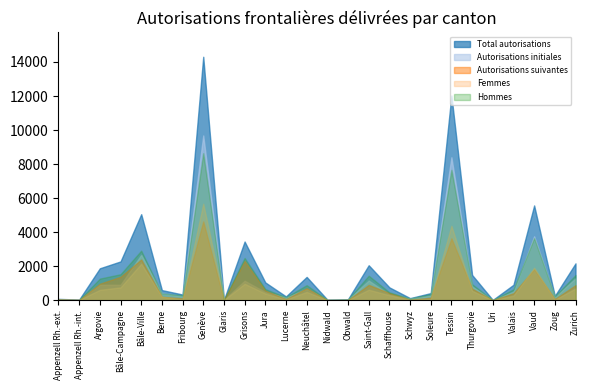

At which category is the sum across all series the highest?

Genève